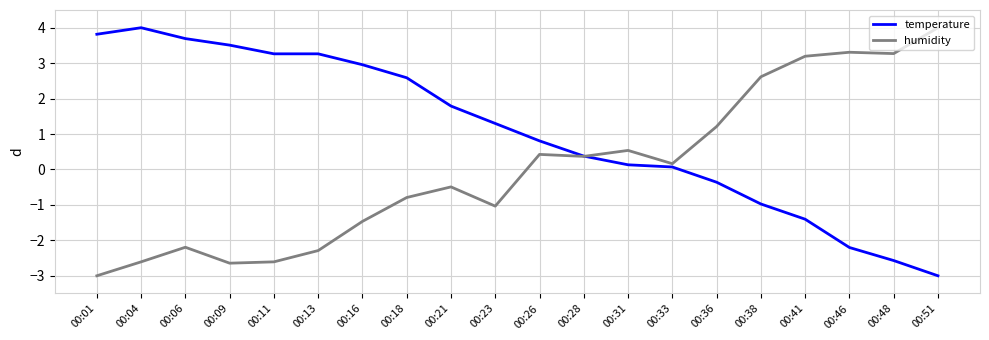

The value of temperature at 00:13 is 4.4. True or false?

False